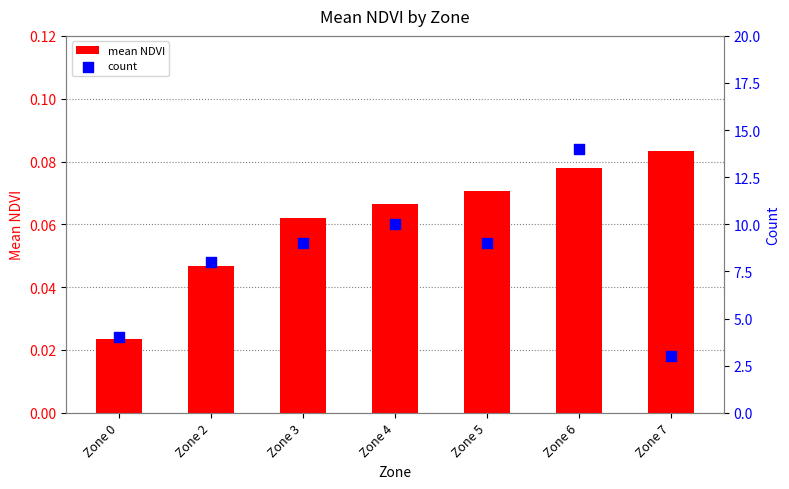

Which series reaches the maximum Y coordinate?

count